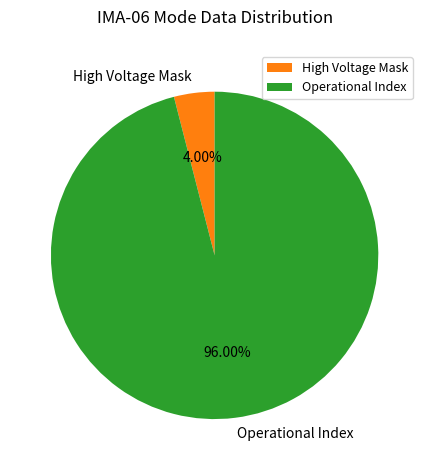

Which has a higher value, High Voltage Mask or Operational Index?

Operational Index